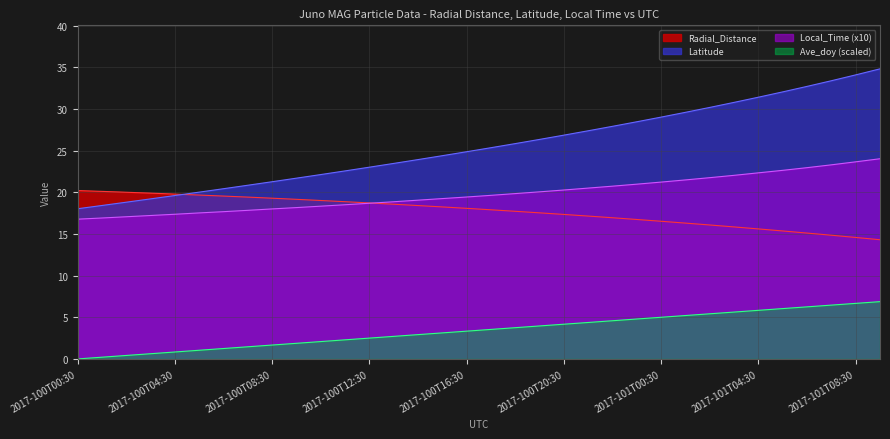

List the labels in order of Latitude value, smallest first.

2017-100T00:30, 2017-100T01:30, 2017-100T02:30, 2017-100T03:30, 2017-100T04:30, 2017-100T05:30, 2017-100T06:30, 2017-100T07:30, 2017-100T08:30, 2017-100T09:30, 2017-100T10:30, 2017-100T11:30, 2017-100T12:30, 2017-100T13:30, 2017-100T14:30, 2017-100T15:30, 2017-100T16:30, 2017-100T17:30, 2017-100T18:30, 2017-100T19:30, 2017-100T20:30, 2017-100T21:30, 2017-100T22:30, 2017-100T23:30, 2017-101T00:30, 2017-101T01:30, 2017-101T02:30, 2017-101T03:30, 2017-101T04:30, 2017-101T05:30, 2017-101T06:30, 2017-101T07:30, 2017-101T08:30, 2017-101T09:30